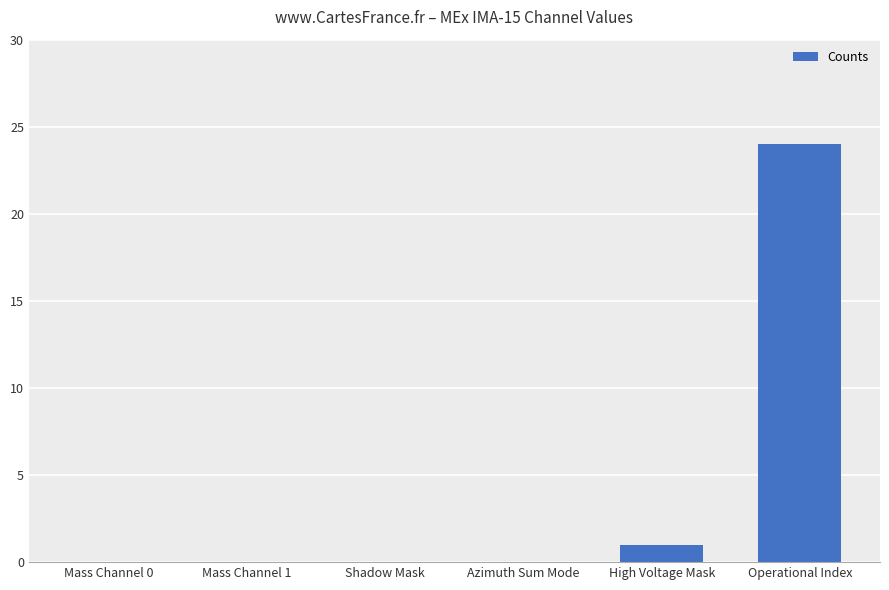

The value at Shadow Mask is 0. True or false?

True